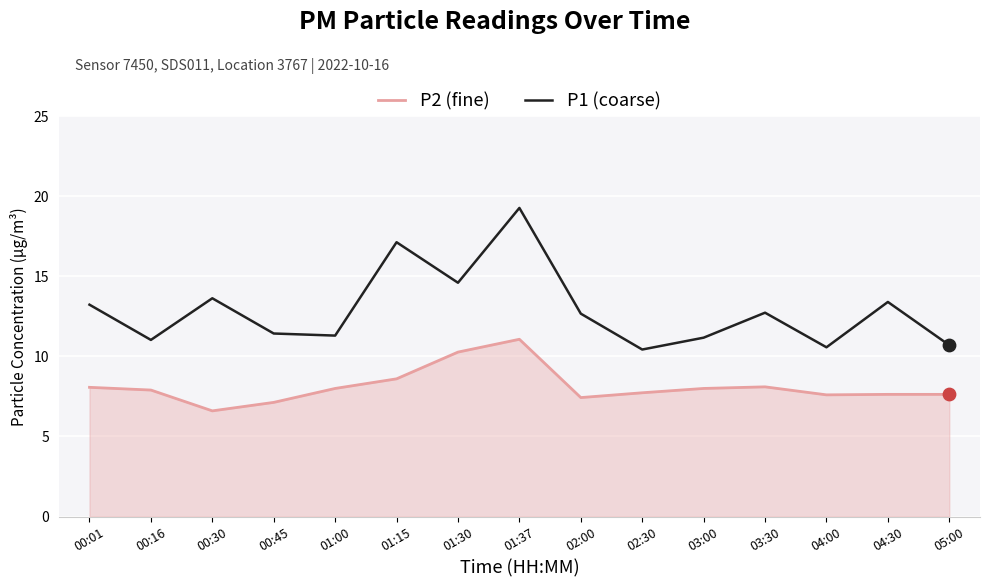

Is the value of P2 (fine) at 02:30 greater than the value of P1 (coarse) at 01:15?

No